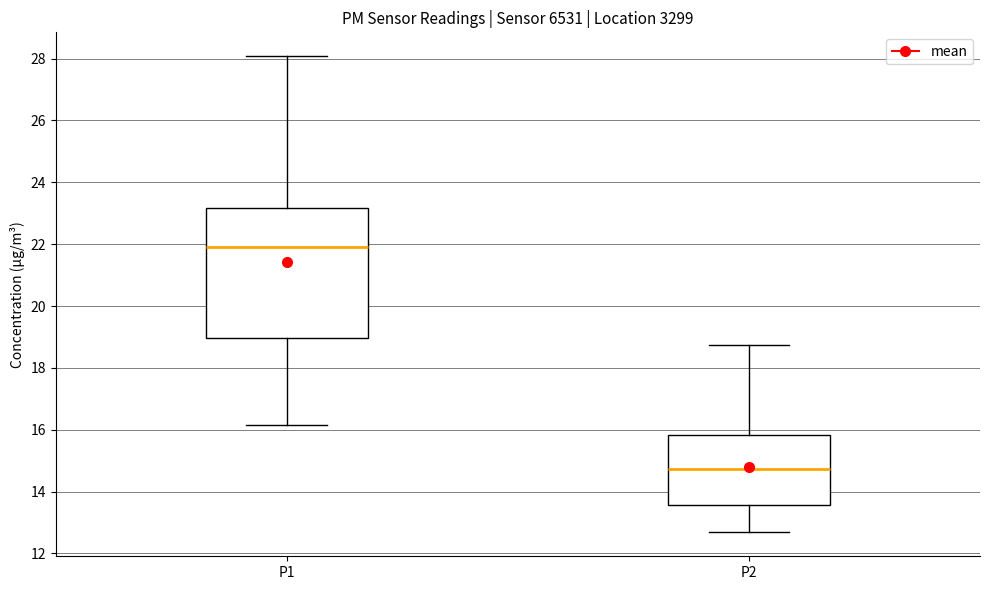

Which box is the tallest, from its lower edge to its upper edge?

P1